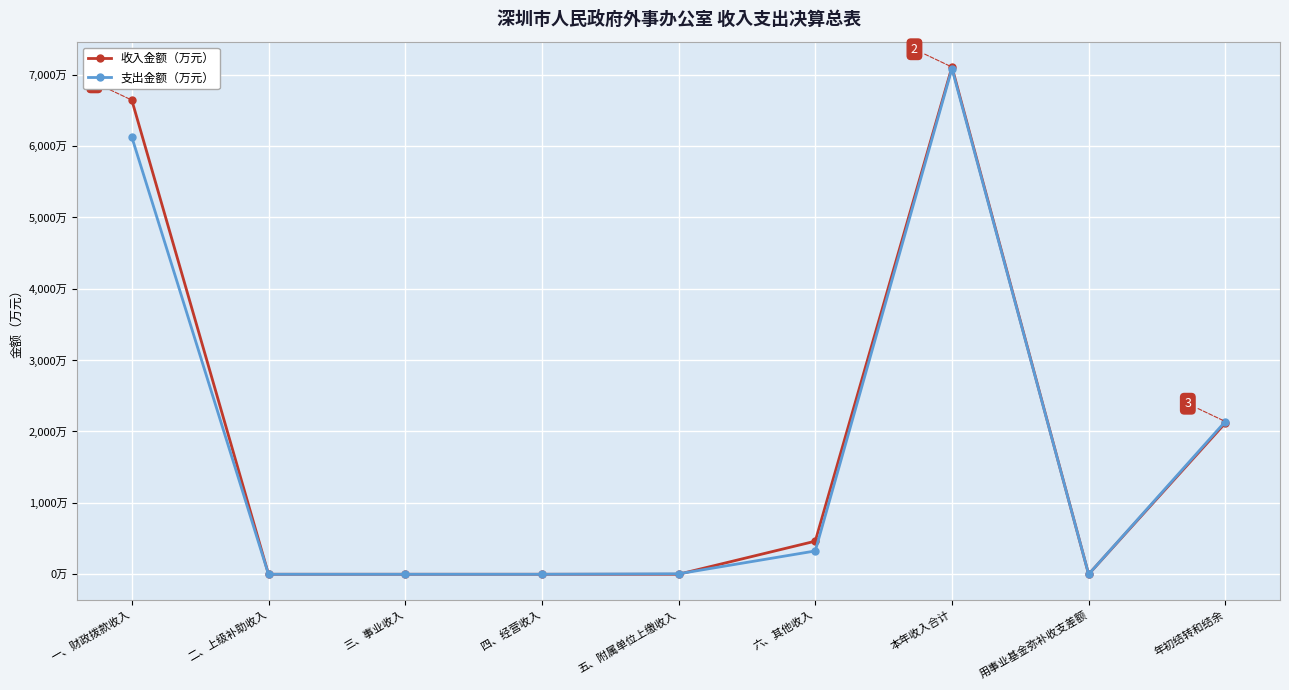

At which label is 收入金额（万元） closest to 3552?

年初结转和结余